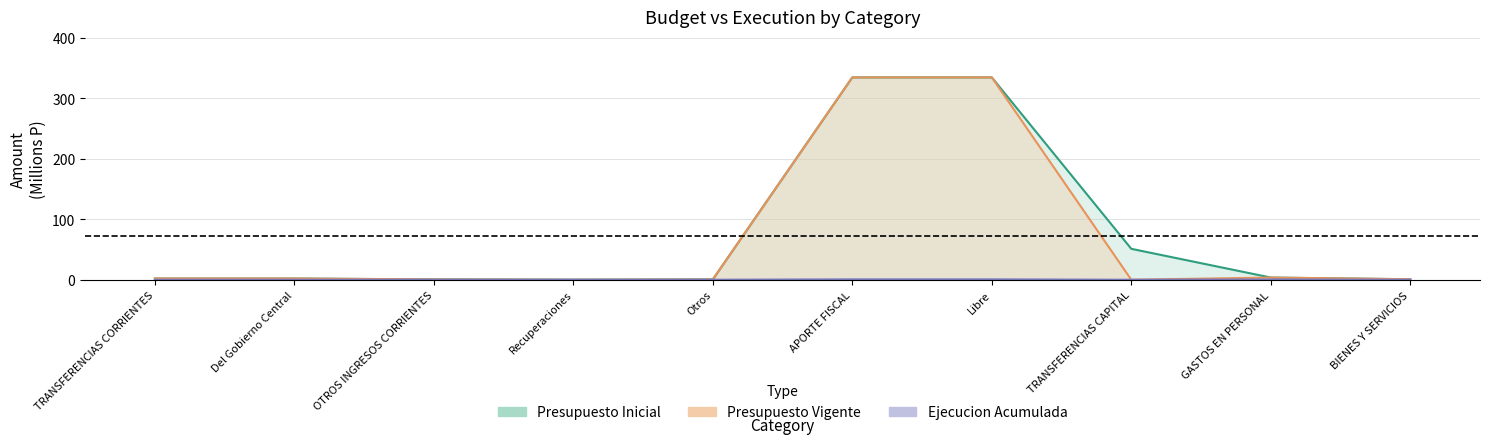

Reading left to right, list all the values displayed in this chart.

Presupuesto Inicial: 2.0	2.0	0.6	0.0	0.5	334.5	334.5	51.1	3.6	0.8
Presupuesto Vigente: 2.0	2.0	0.6	0.0	0.5	334.5	334.5	0.0	3.6	0.8
Ejecucion Acumulada: 0.0	0.0	0.1	0.0	0.1	0.7	0.7	0.0	0.5	0.0